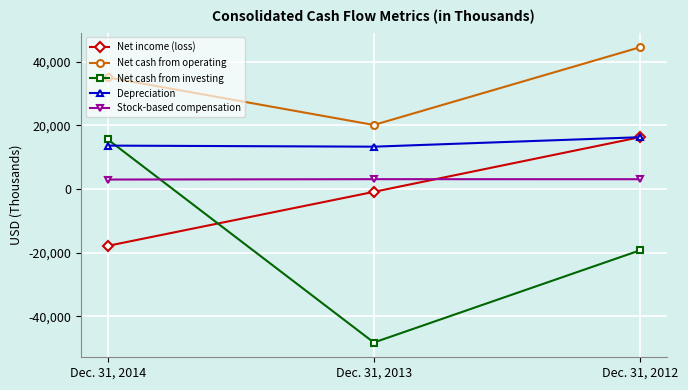

What is the sum of the Net cash from investing values at Dec. 31, 2013 and Dec. 31, 2014?

-32710